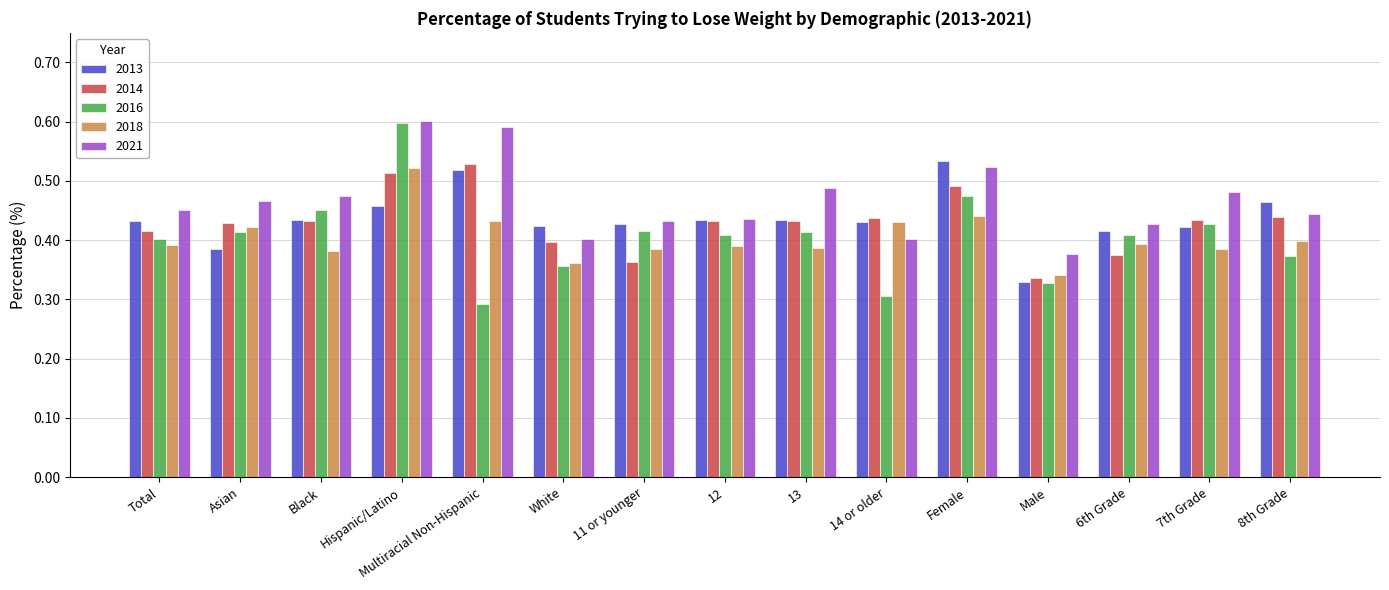

Which category has the highest value in the 2018 series?

Hispanic/Latino